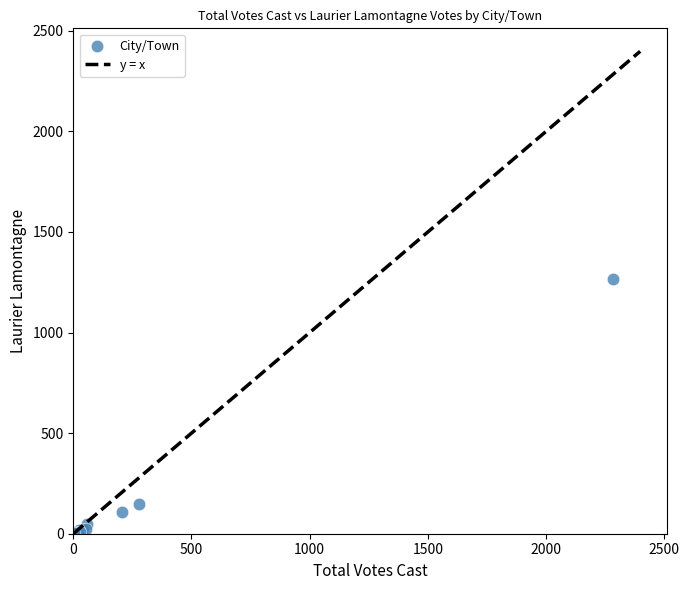

What Y value in the scatter plot is closest to 634?

146